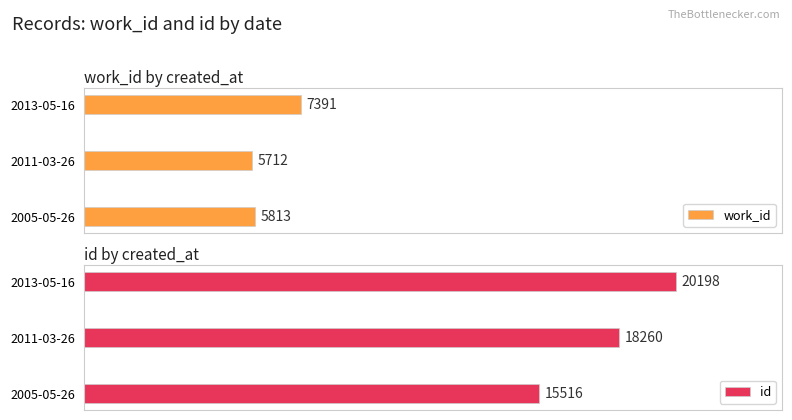

Which series has the largest range (max minus min)?

id